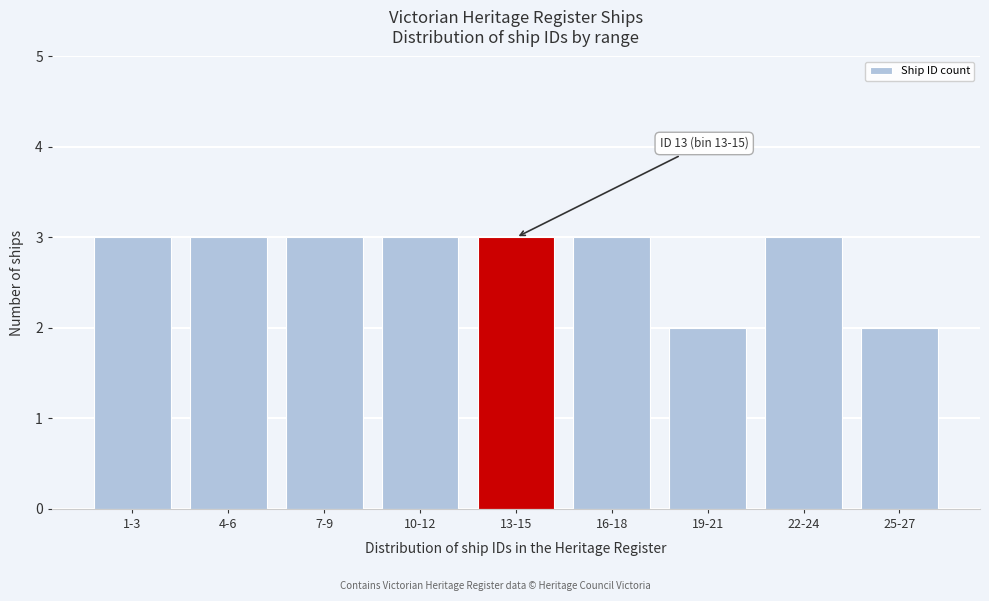

Reading left to right, what are all the values shown in this chart?

1-3=3	4-6=3	7-9=3	10-12=3	13-15=3	16-18=3	19-21=2	22-24=3	25-27=2